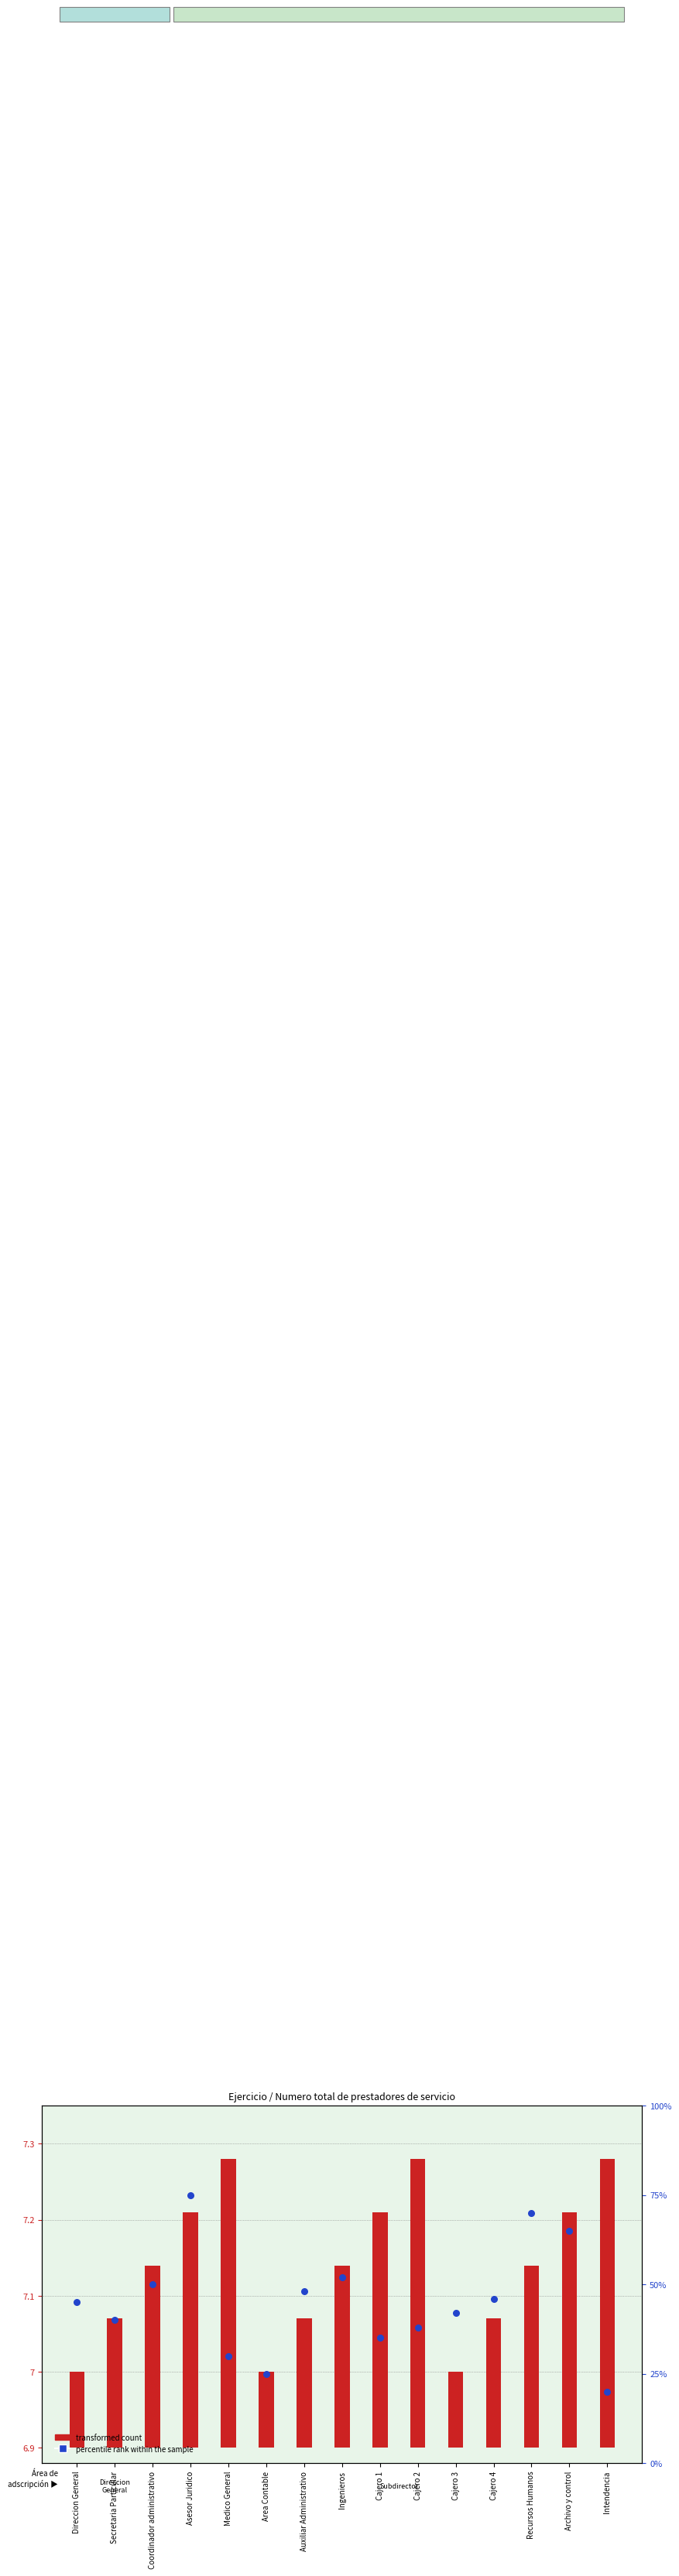

At which category is the sum across all series the highest?

Asesor Juridico